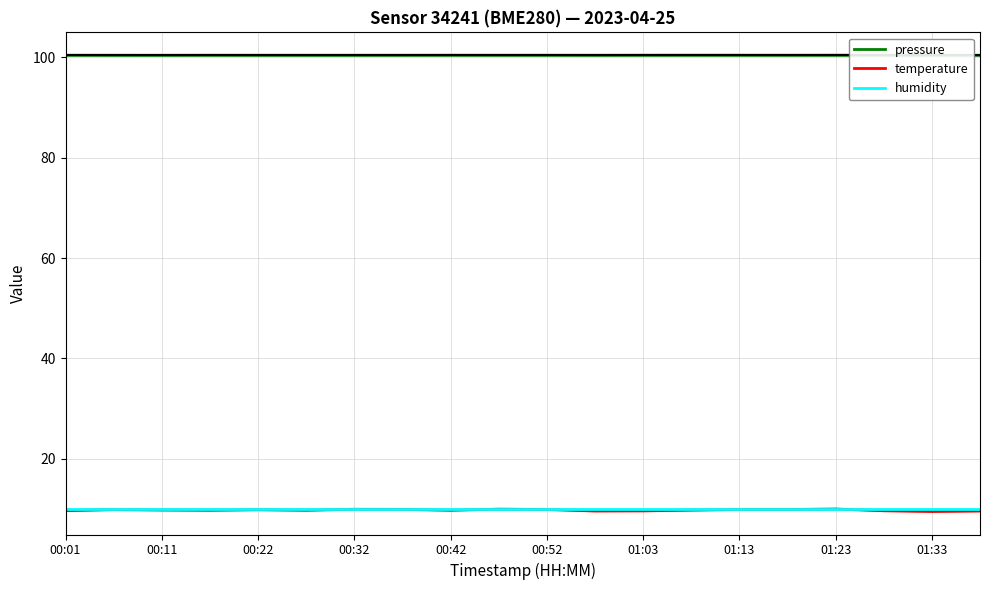

In pressure, how many points are lower than both neighbors (excluding endpoints)?

6